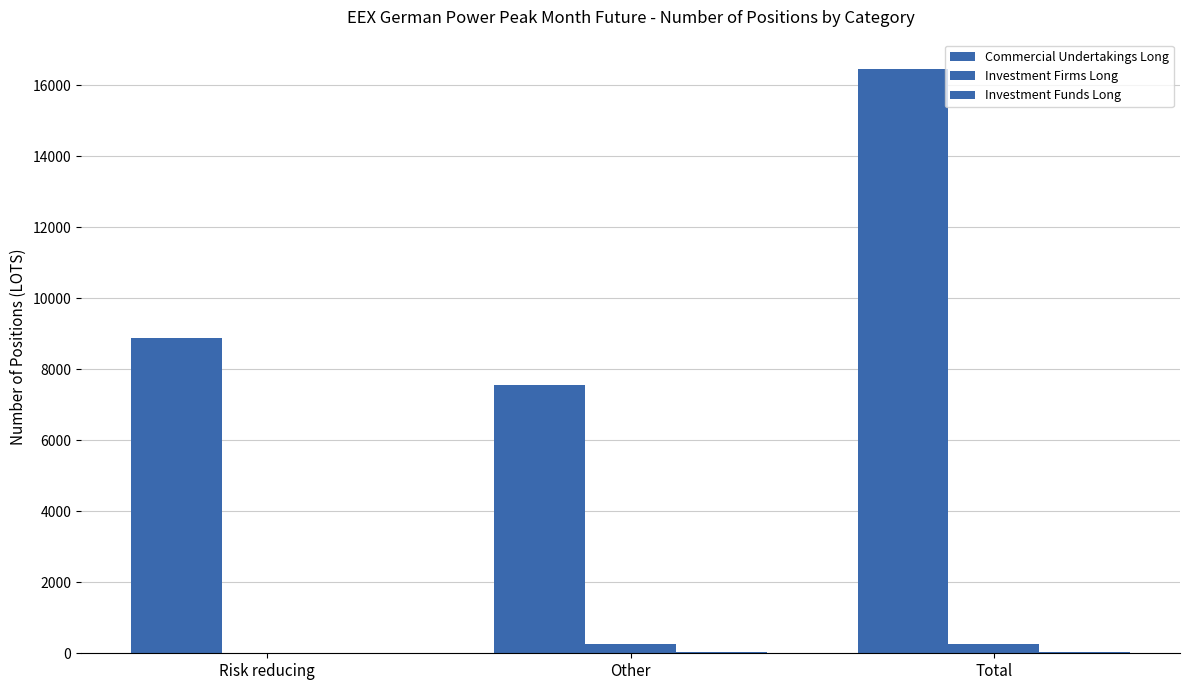

Does the chart contain stacked bars?

No